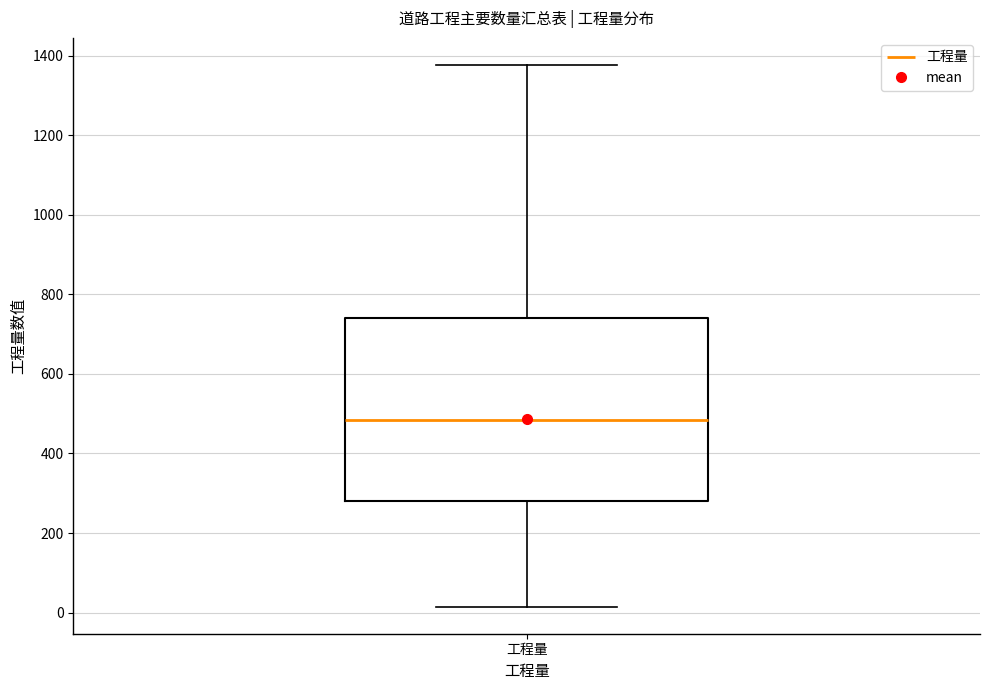

Where does the median line of the box for 工程量 sit on the y-axis? The values are not printed on the chart, so give them approximately, as read against the axis.

480